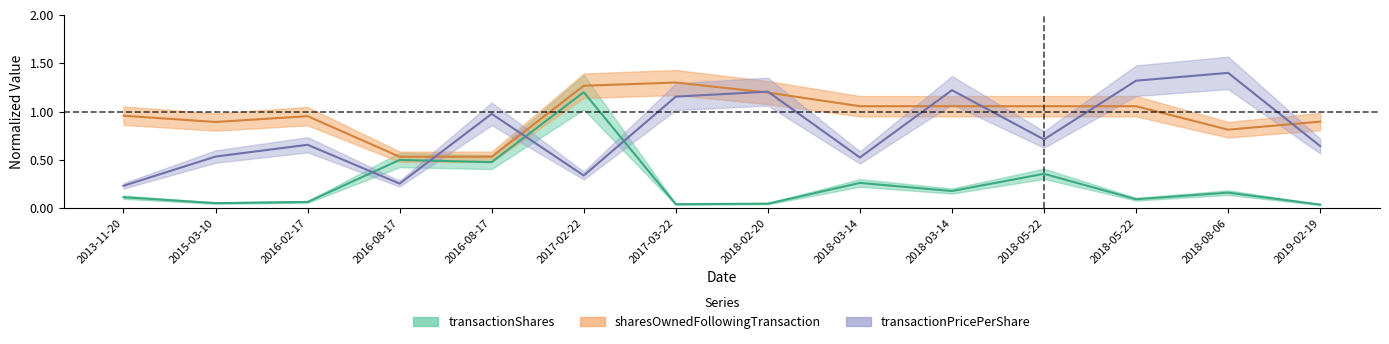

What is the value of the transactionShares point at the 11th from the left?

0.4